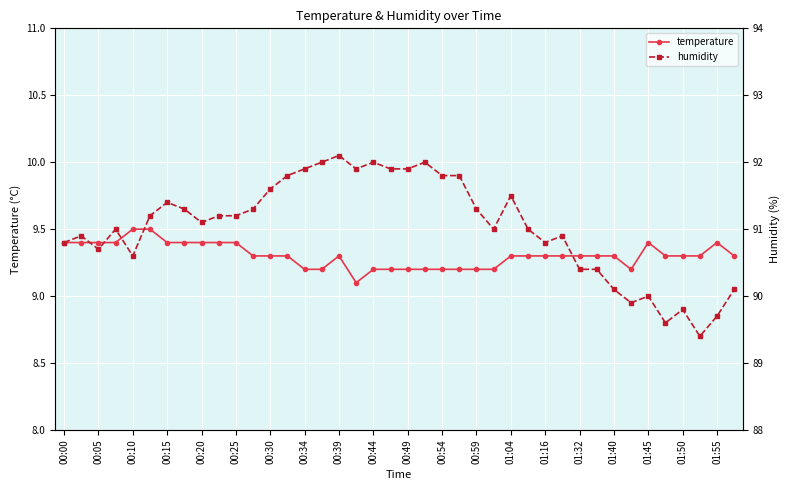

What is the average value of the humidity series?

91.0